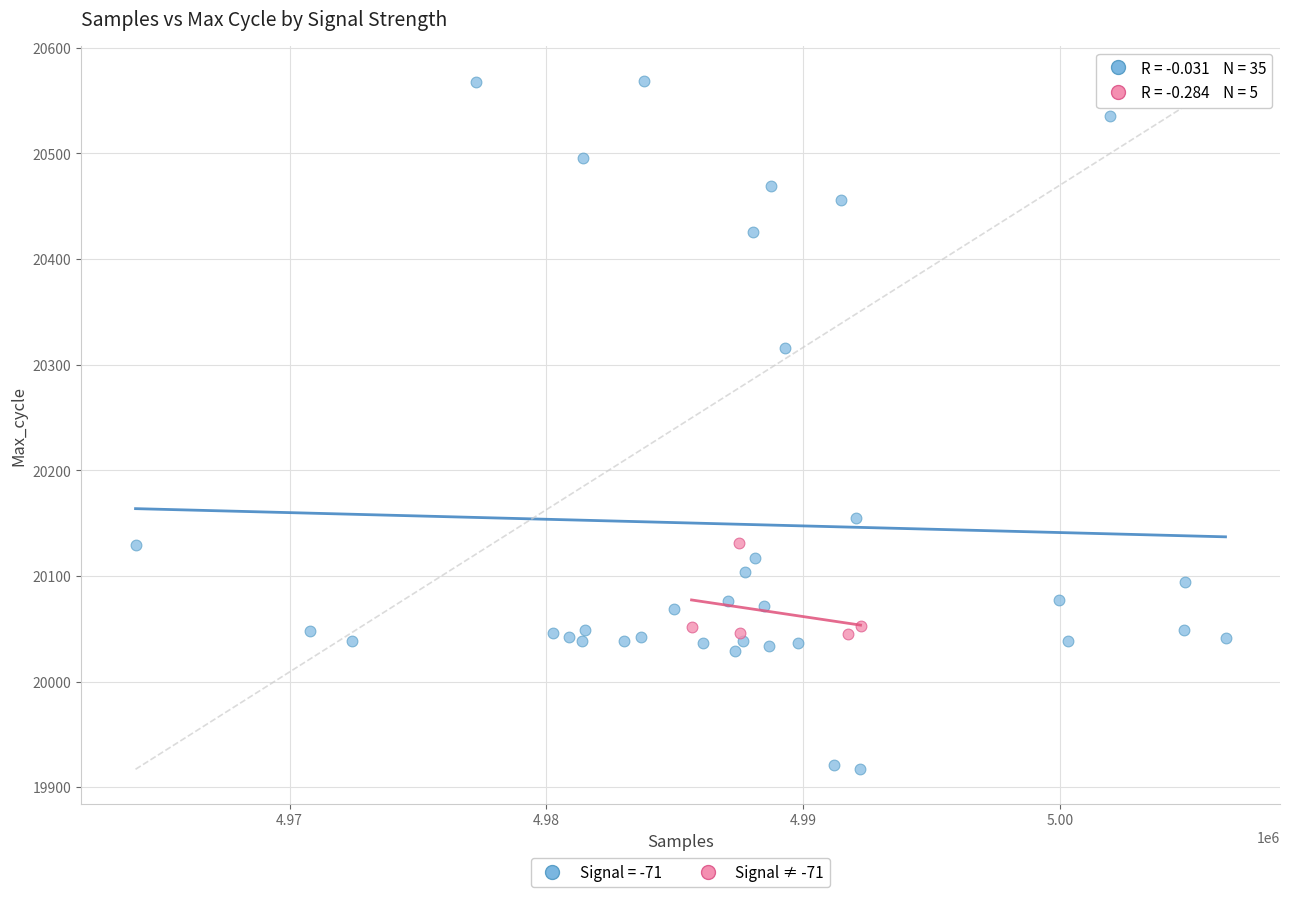

Which series reaches the minimum Y coordinate?

Signal = -71